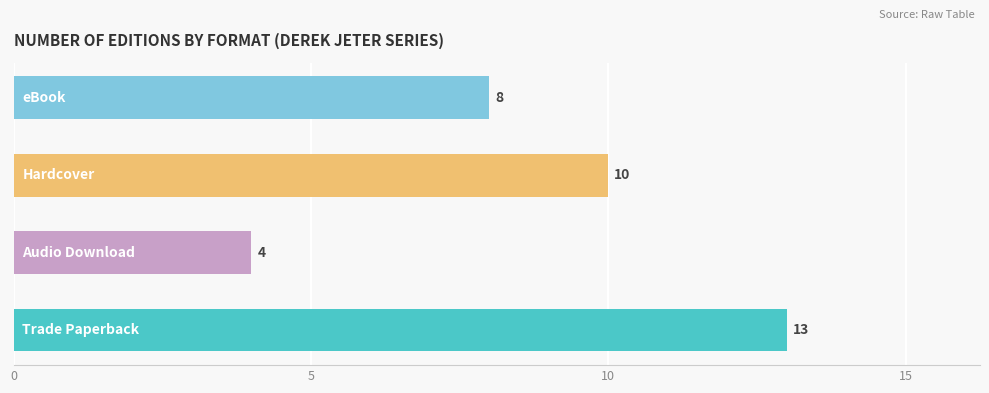

How many values are between 8 and 13?

3